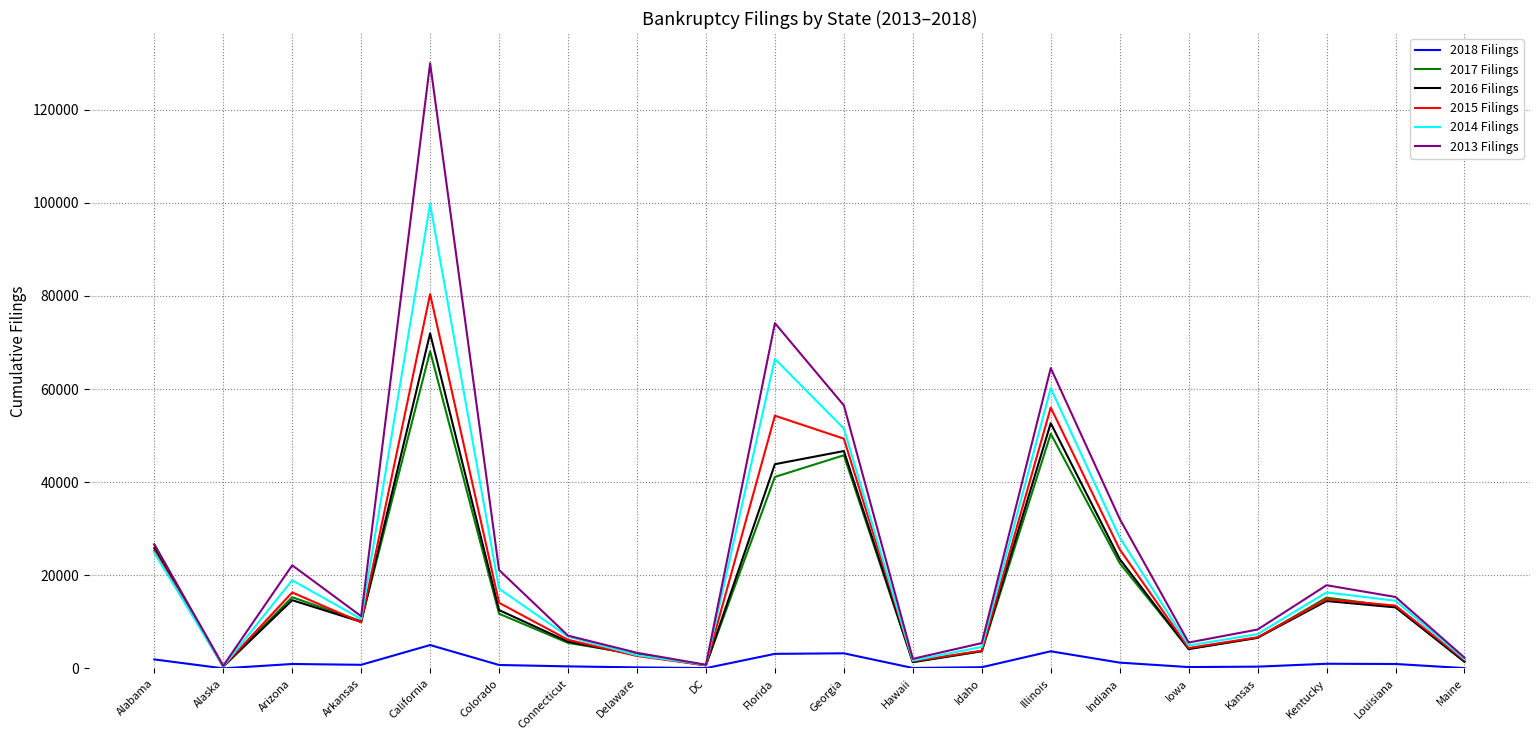

Is the value of 2016 Filings at Illinois greater than the value of 2015 Filings at Illinois?

No